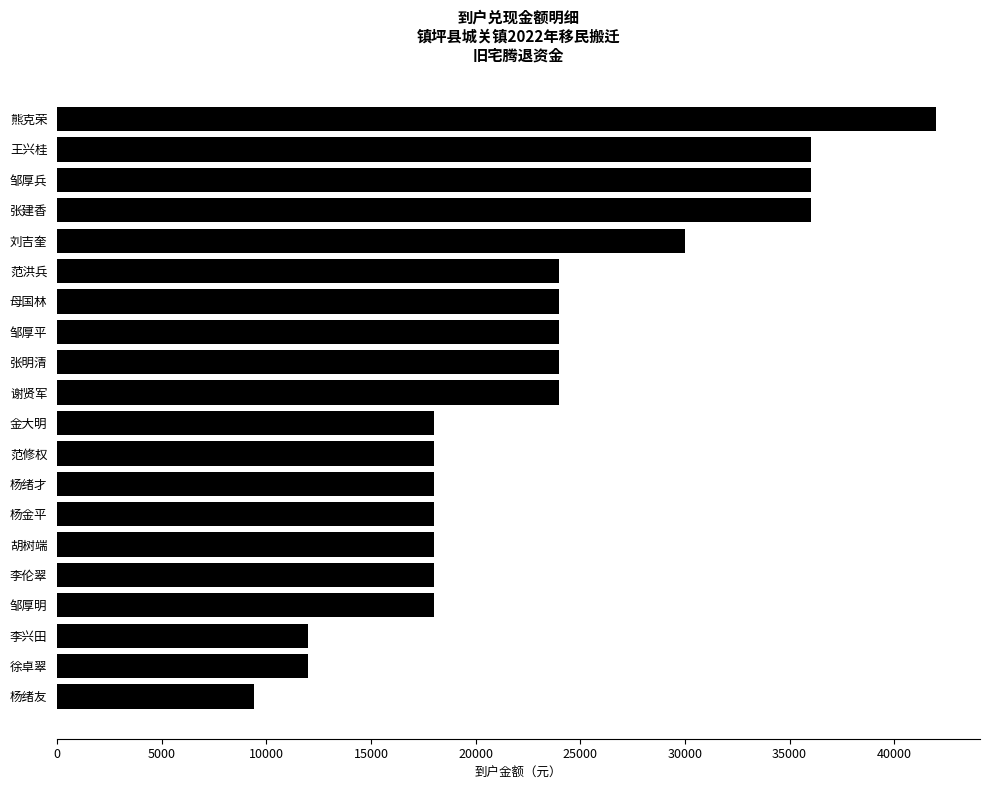

Count the number of data series in this chart.

1